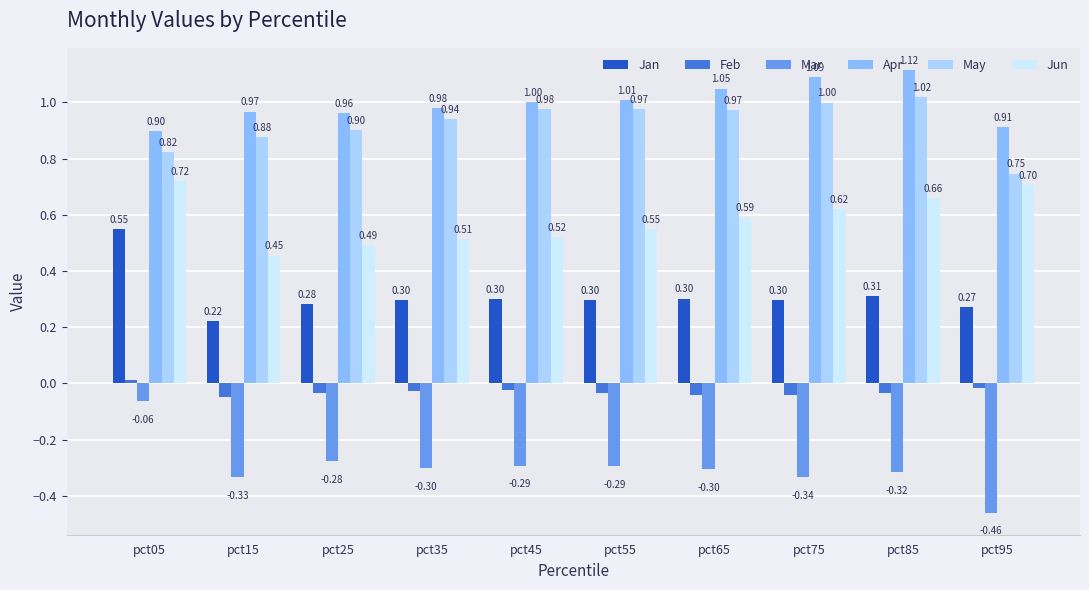

What is the sum of the Jun values at pct05 and pct85?

1.4